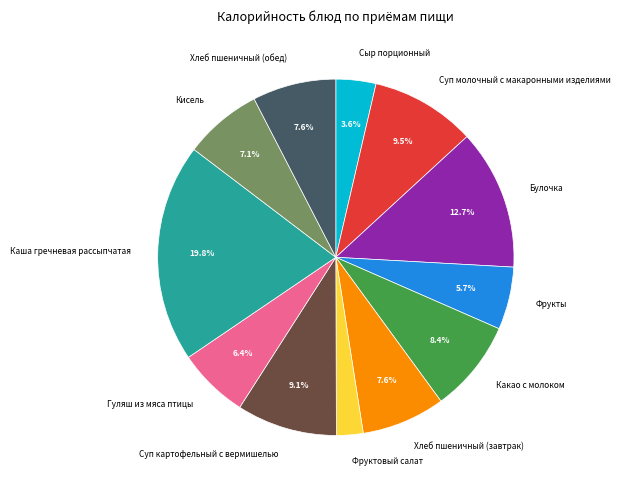

To the nearest percent, what percentage of the pie is Сыр порционный?

4%